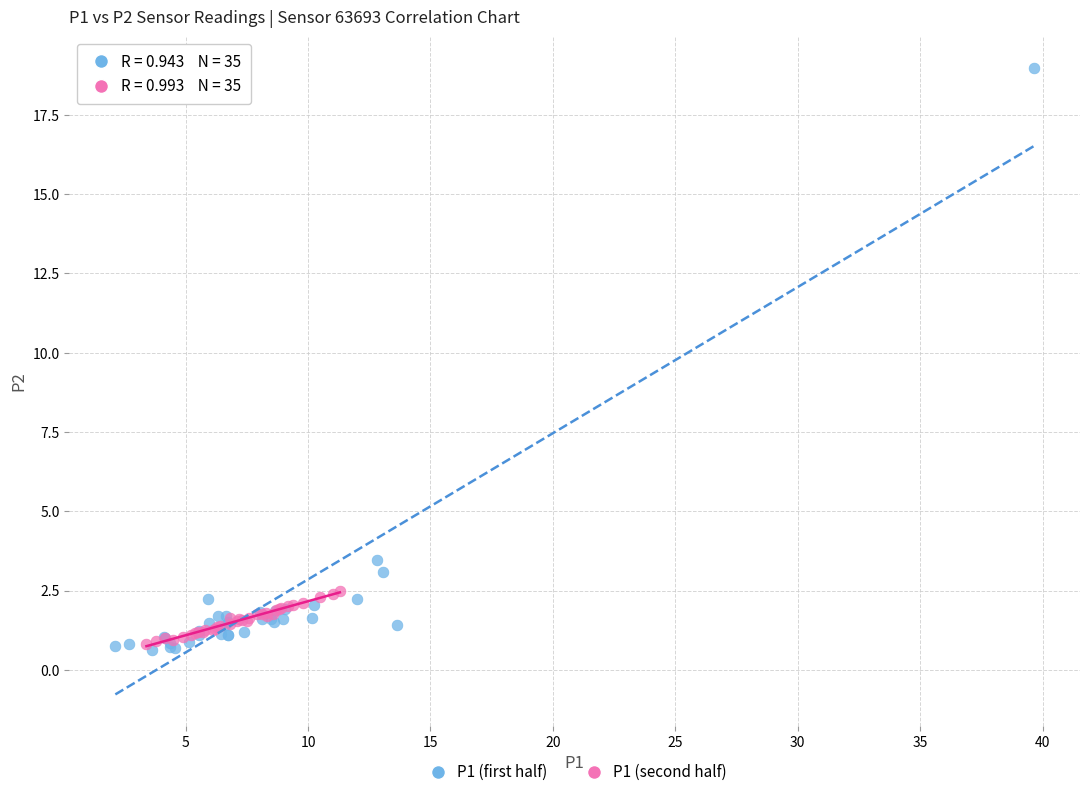

Which series contains the highest Y value?

P1 (first half)